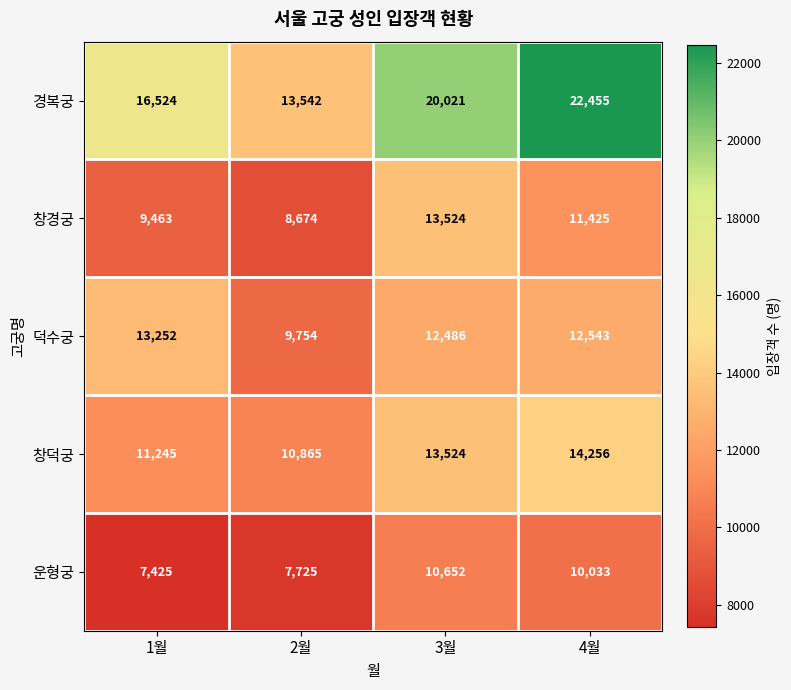

Count the number of data series in this chart.

5